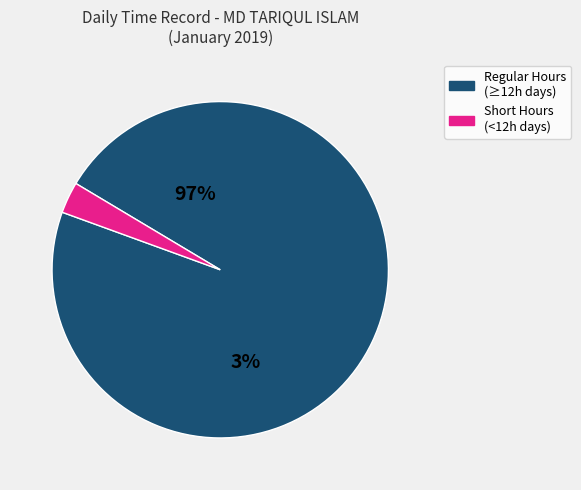

Is it true that 14 is 1% of the pie?

False